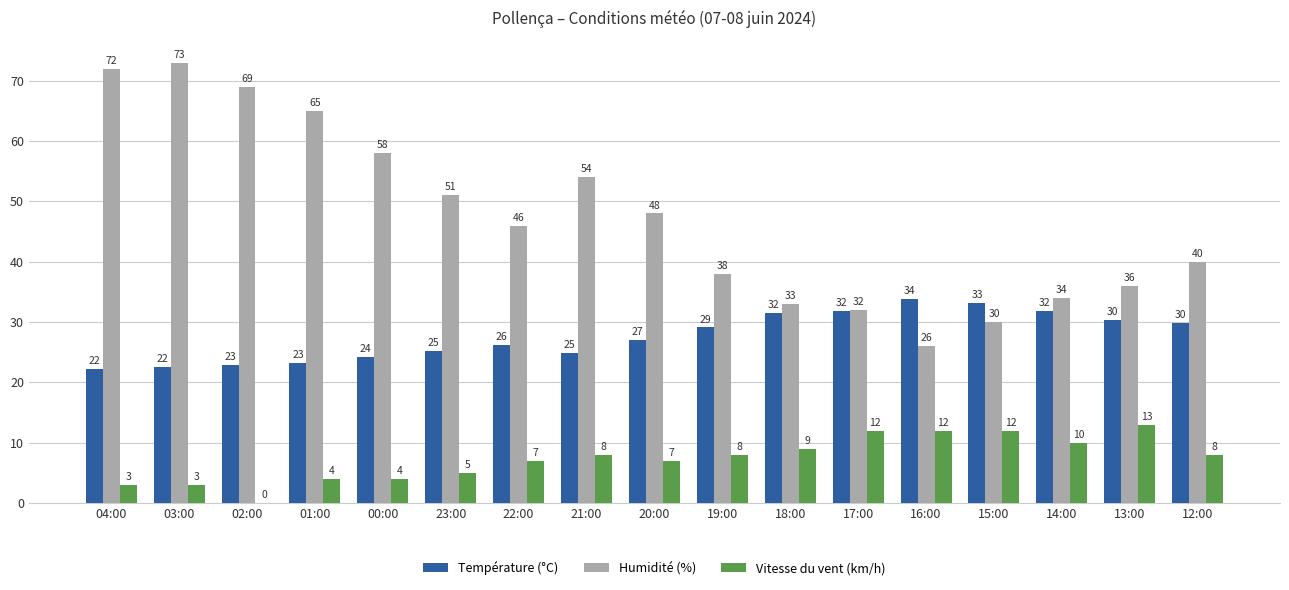

Between 21:00 and 13:00, which series saw the biggest shift?

Humidité (%)